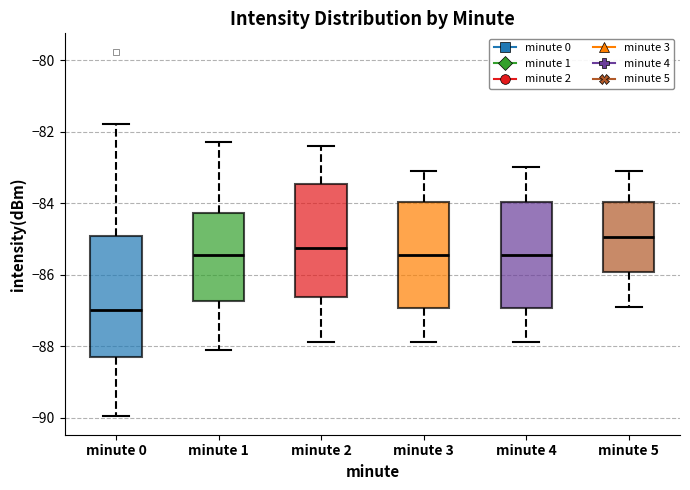

Where does the upper whisker of the box for minute 5 end on the y-axis? The values are not printed on the chart, so give them approximately, as read against the axis.

-83.0